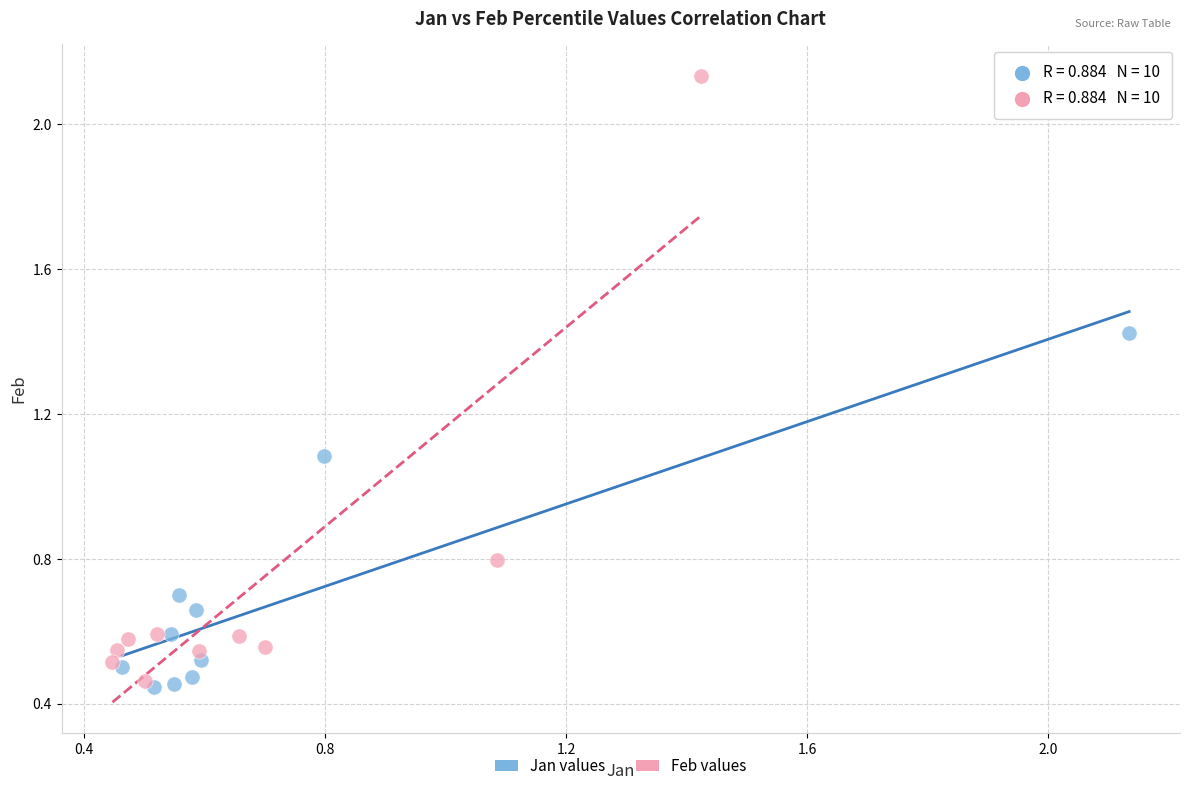

What are all the series names shown in the legend?

Jan values, Feb values